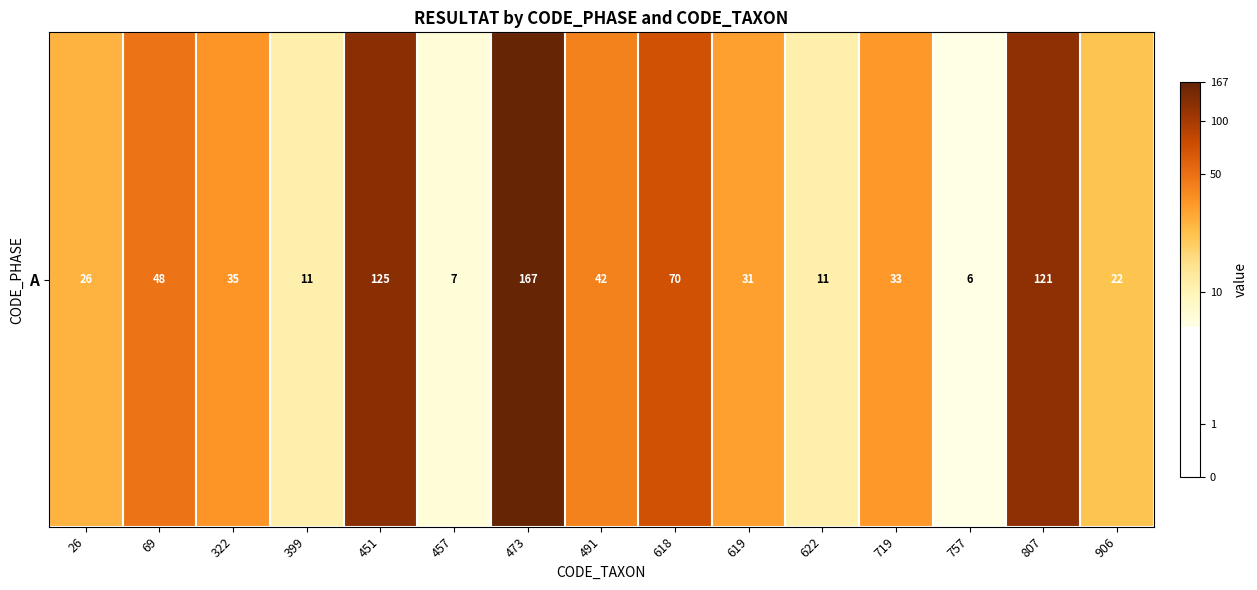

List the labels in order of value, smallest first.

757, 457, 399, 622, 906, 26, 619, 719, 322, 491, 69, 618, 807, 451, 473